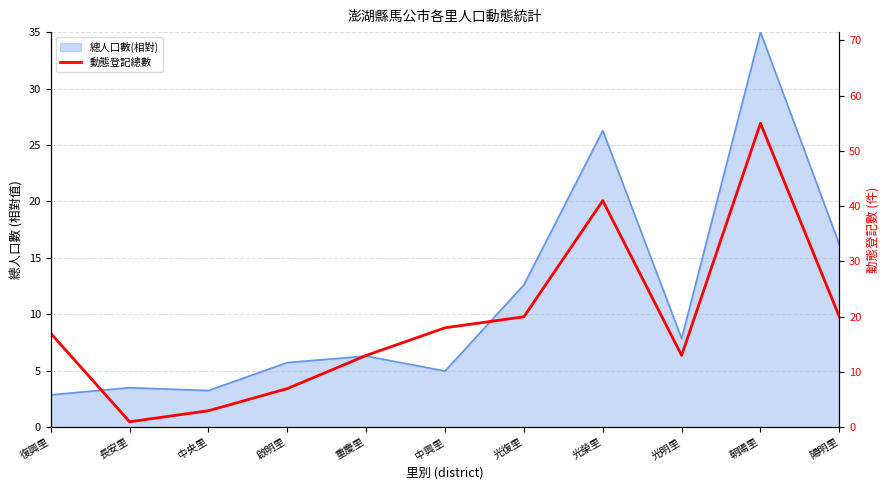

How many lines are shown in the chart?

1